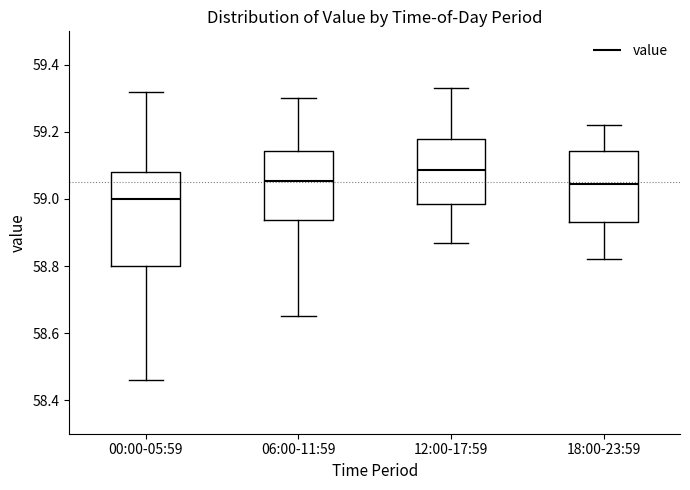

Comparing the boxes themselves (not the whiskers), which one is the tallest?

00:00-05:59